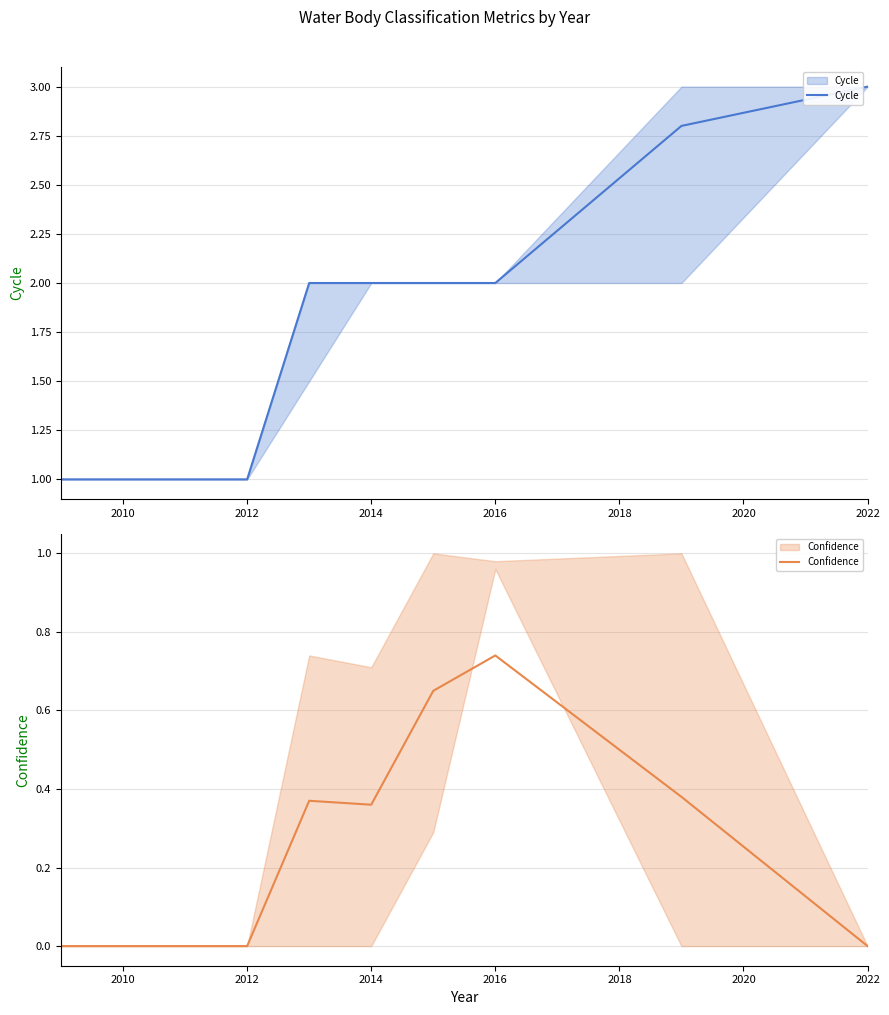

The value of Cycle at 2014 is 2.8. True or false?

False